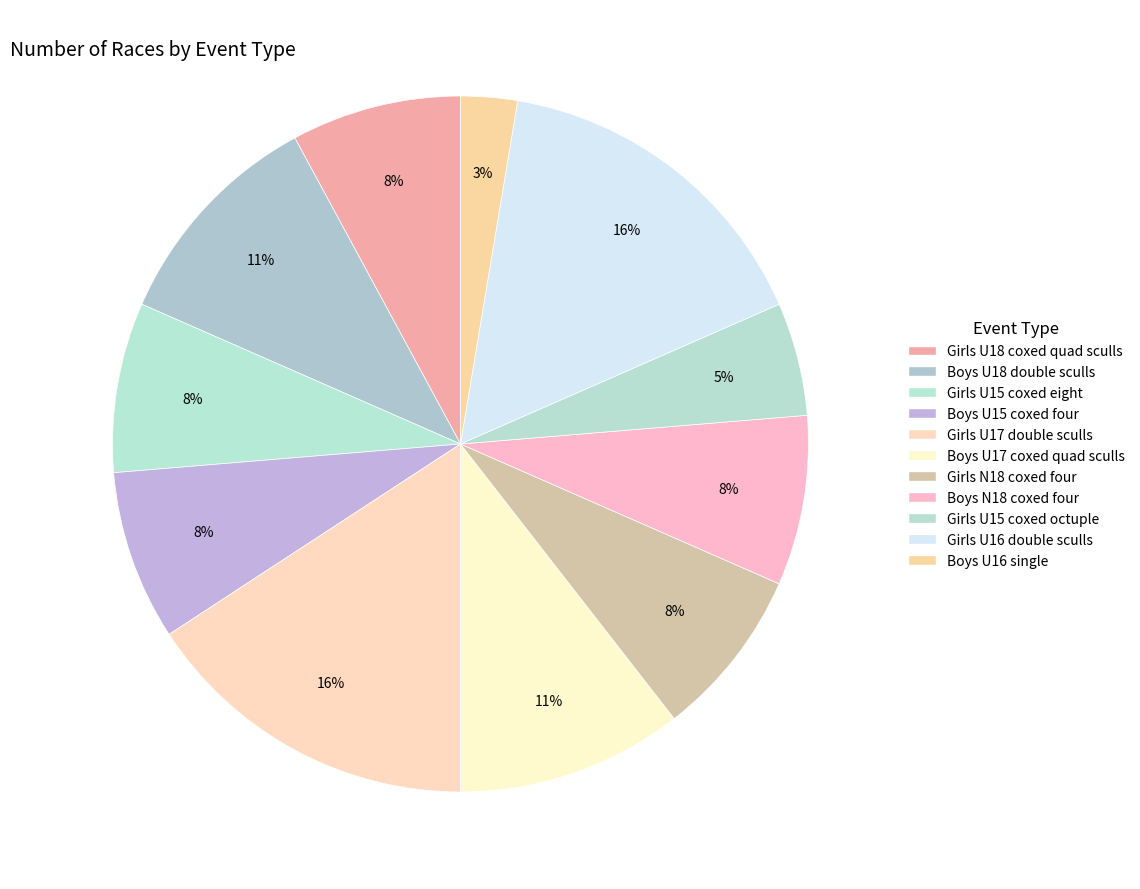

Count the number of slices in the pie.

11